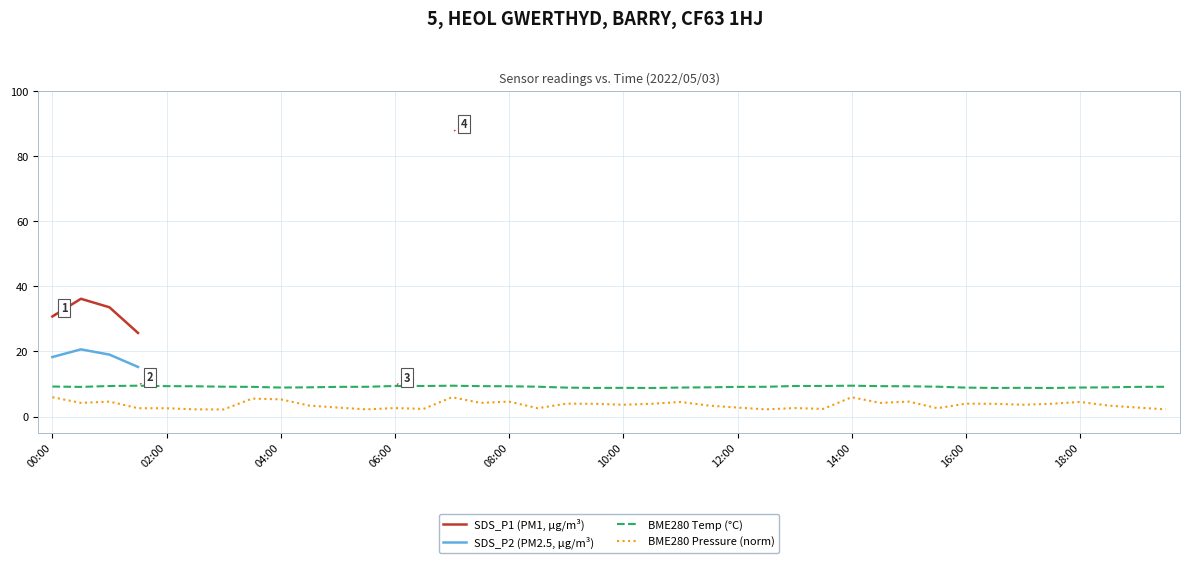

In SDS_P1 (PM1, µg/m³), how many points are higher than both neighbors (excluding endpoints)?

1